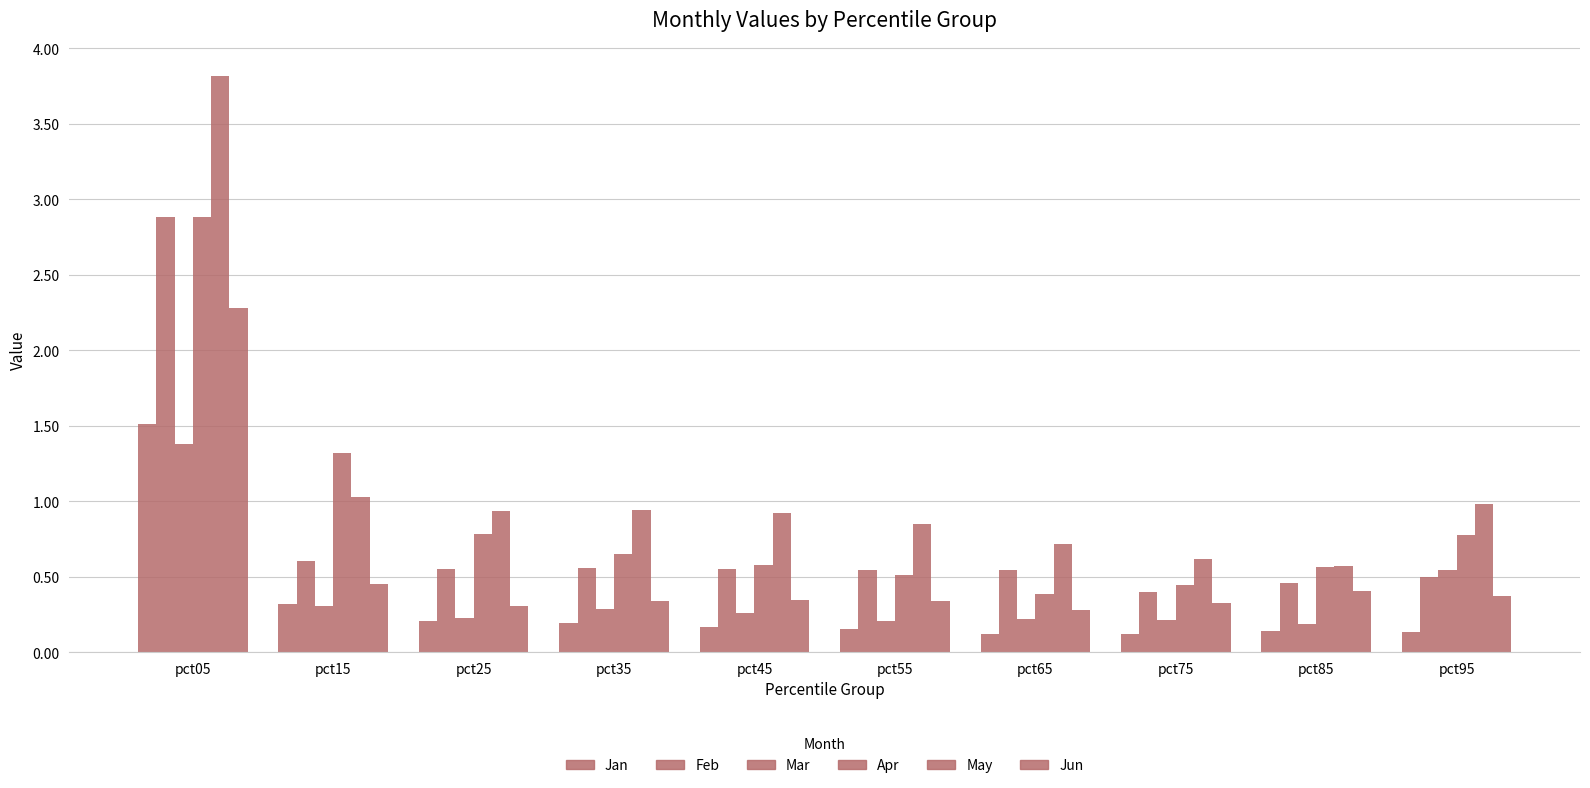

Are the bars grouped side by side (vs. stacked)?

Yes